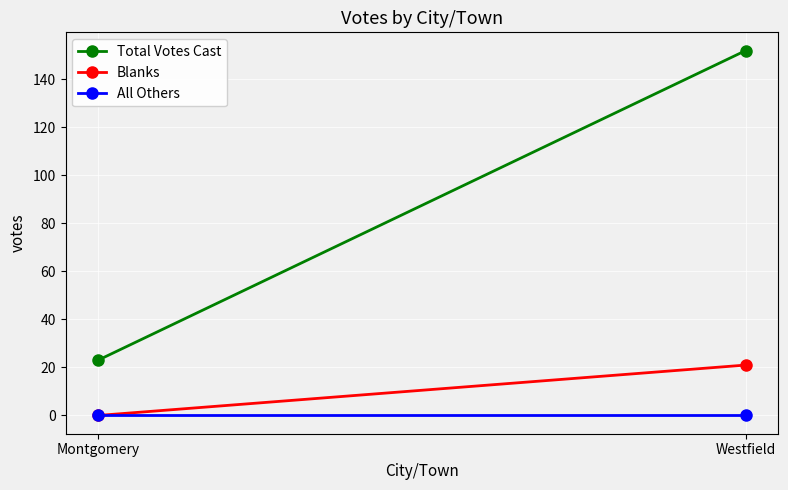

True or false: All Others has a value of 0 at Westfield.

True